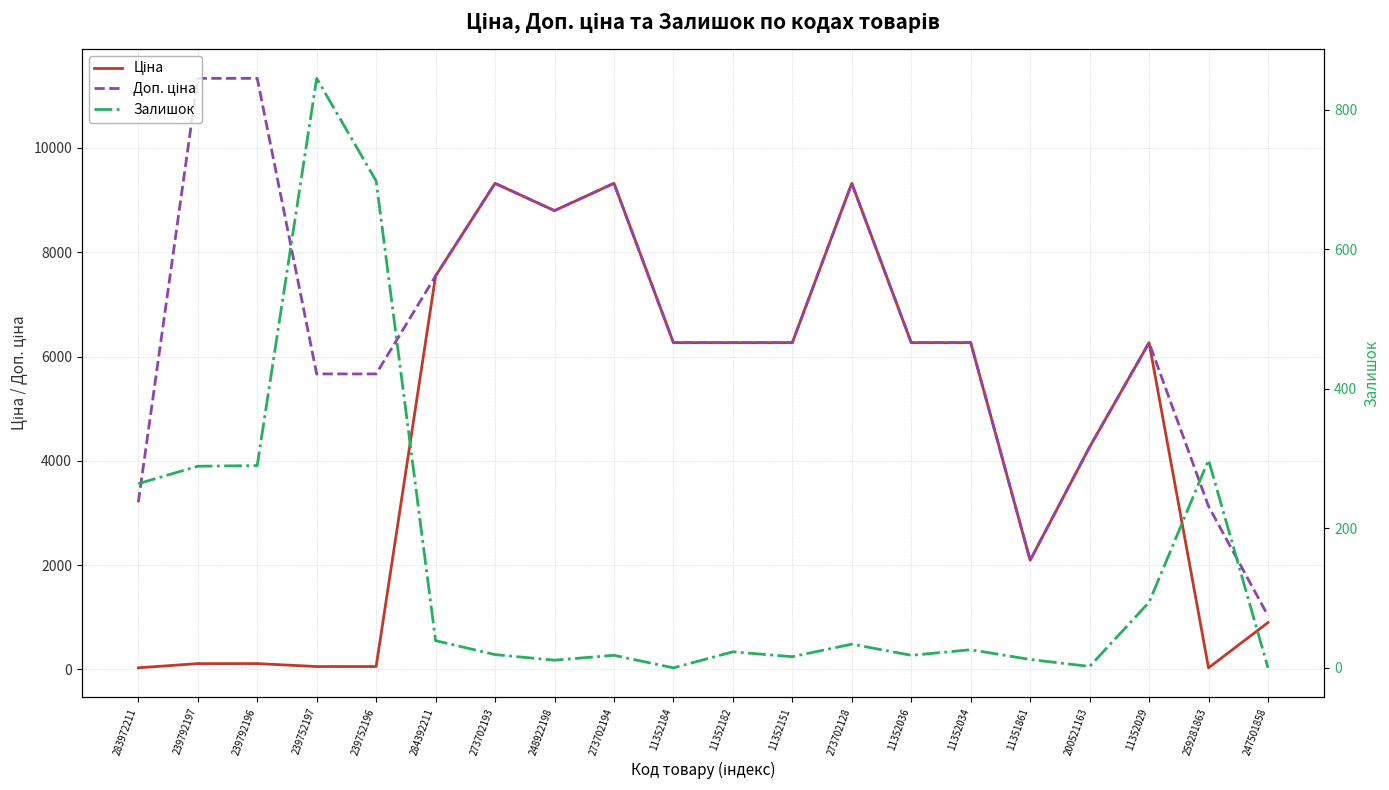

What is the total value across all series at 11352029?

12627.4